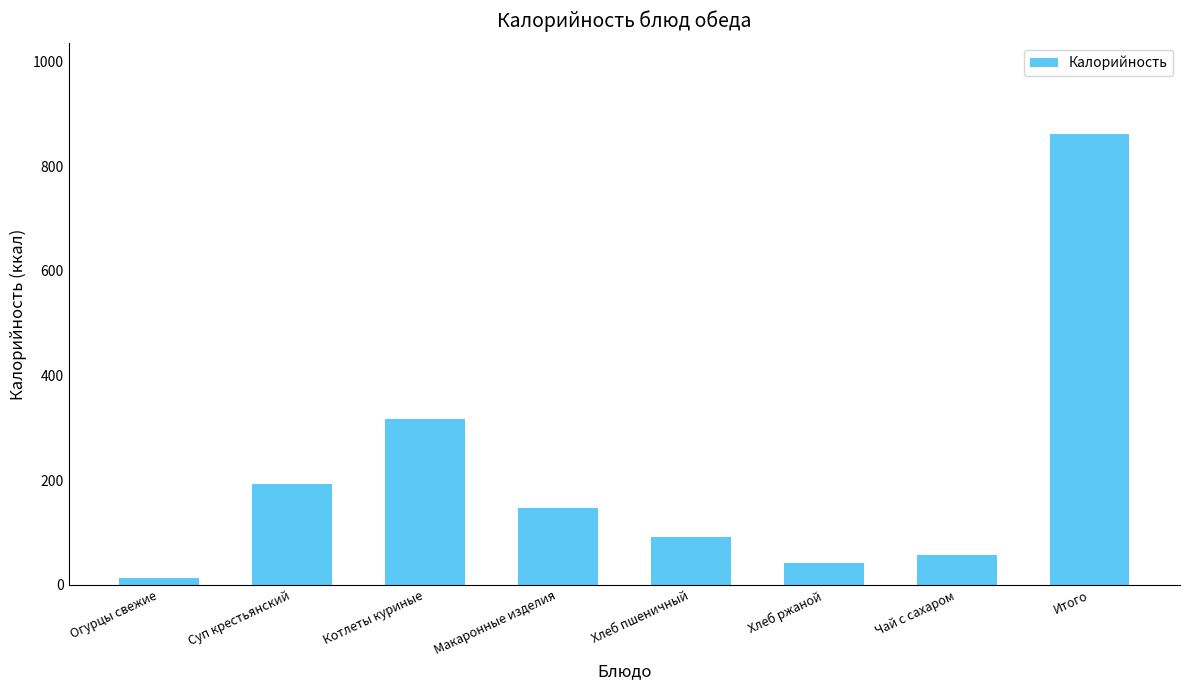

Rank the categories by value from highest to lowest.

Итого, Котлеты куриные, Суп крестьянский, Макаронные изделия, Хлеб пшеничный, Чай с сахаром, Хлеб ржаной, Огурцы свежие